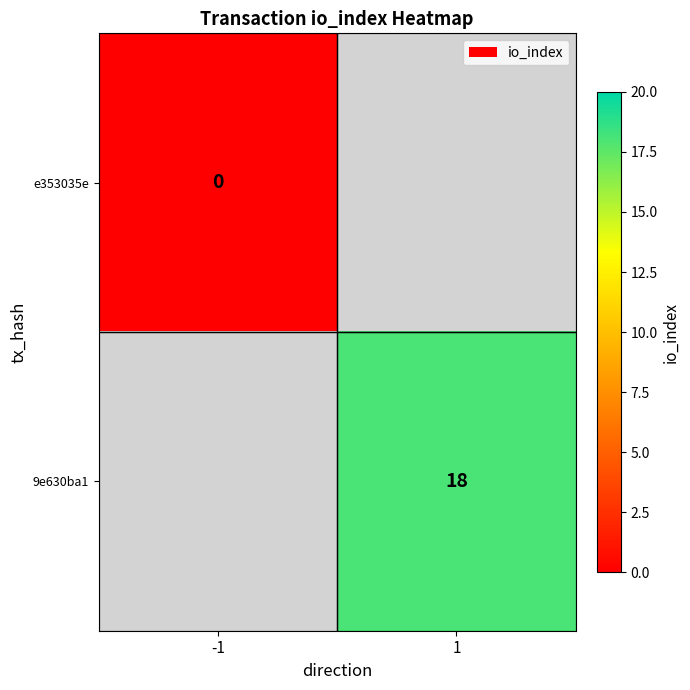

Is it true that 9e630ba1 equals 28 at 1?

False